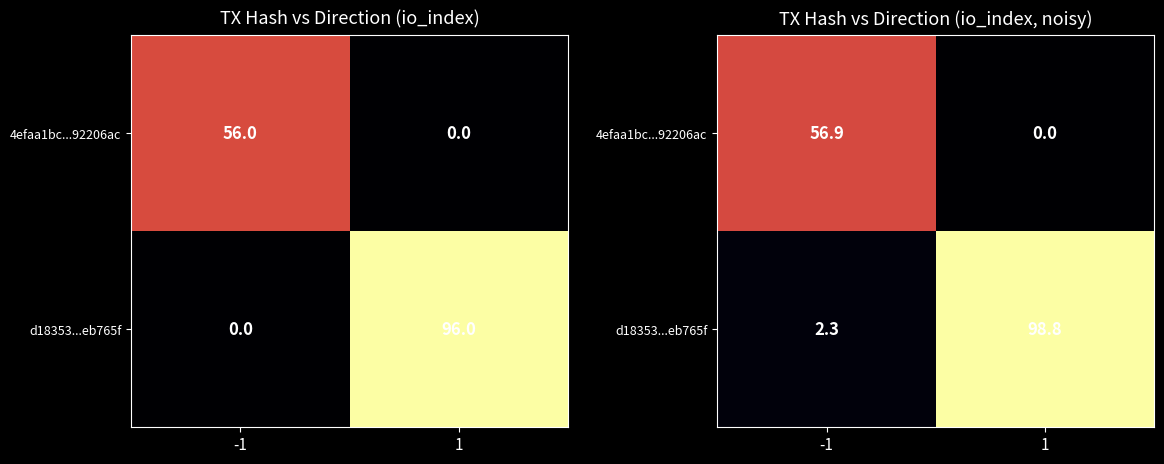

At which label does 4efaa1bc...92206ac first exceed 56?

-1